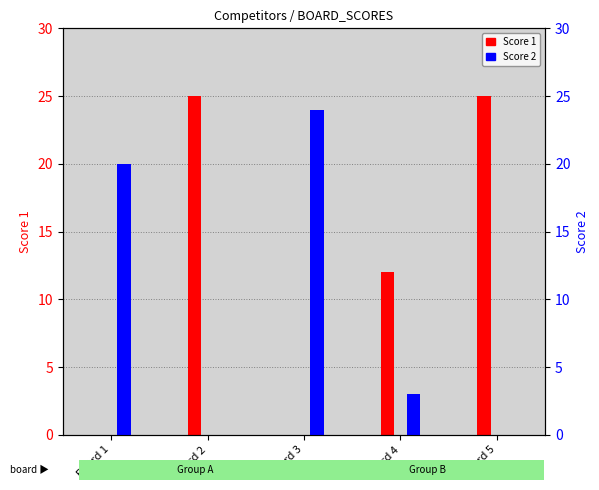

Which series has the largest total across all categories?

Score 1